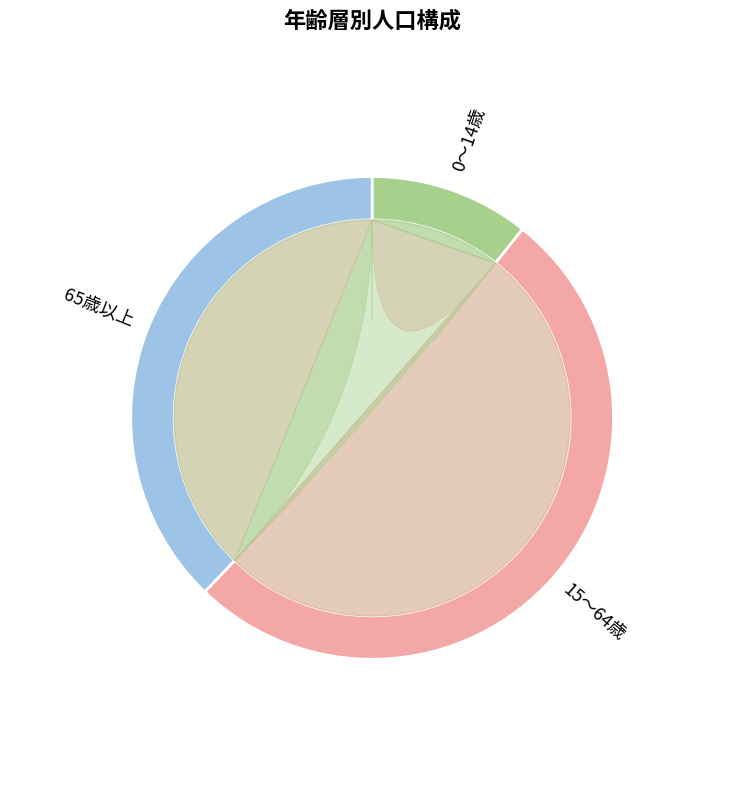

To the nearest percent, what is the difference between the largest and smallest slice percentages?

41%